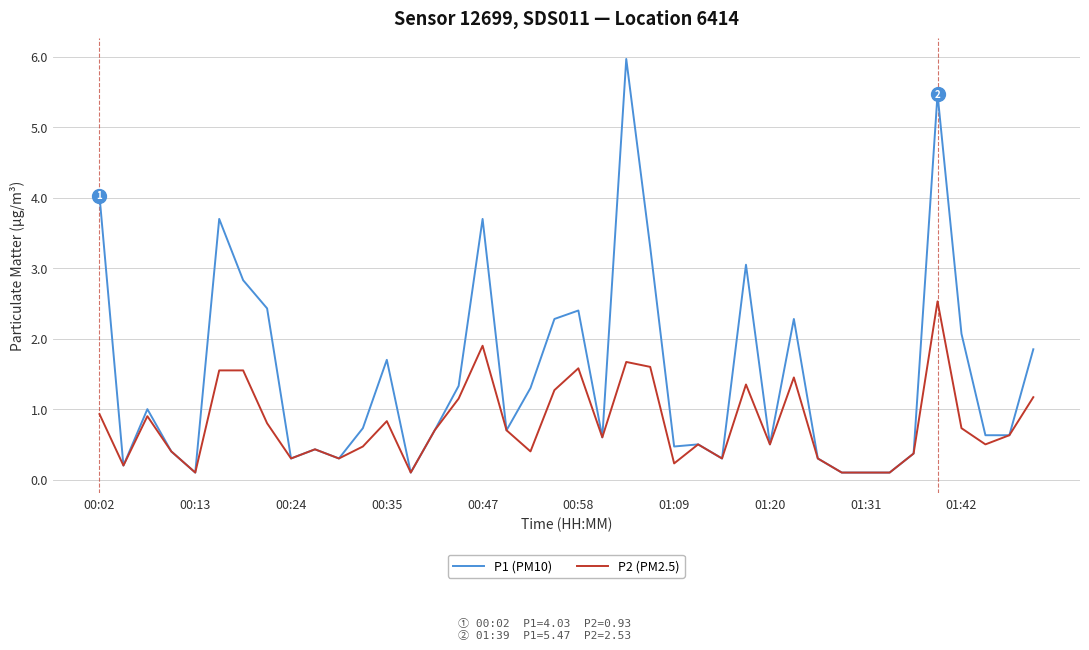

Which series has the widest spread of values?

P1 (PM10)